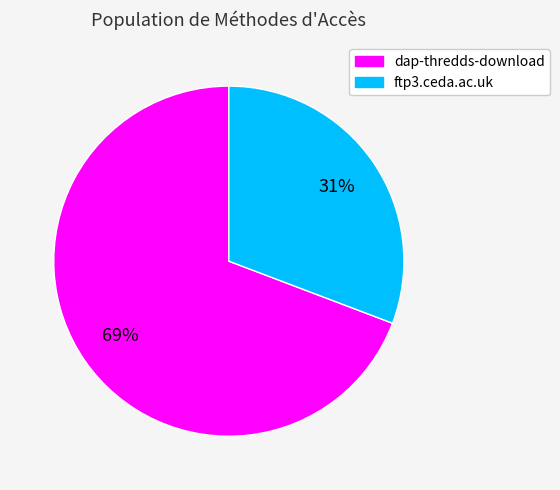

To the nearest percent, what is the average slice percentage?

50%